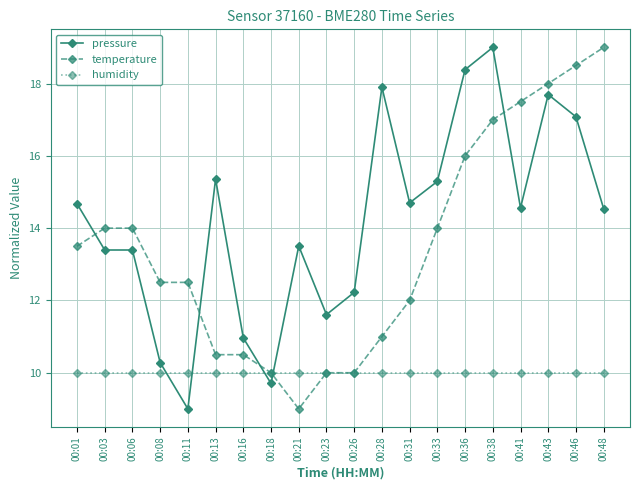

At which label does pressure first exceed 14?

00:01